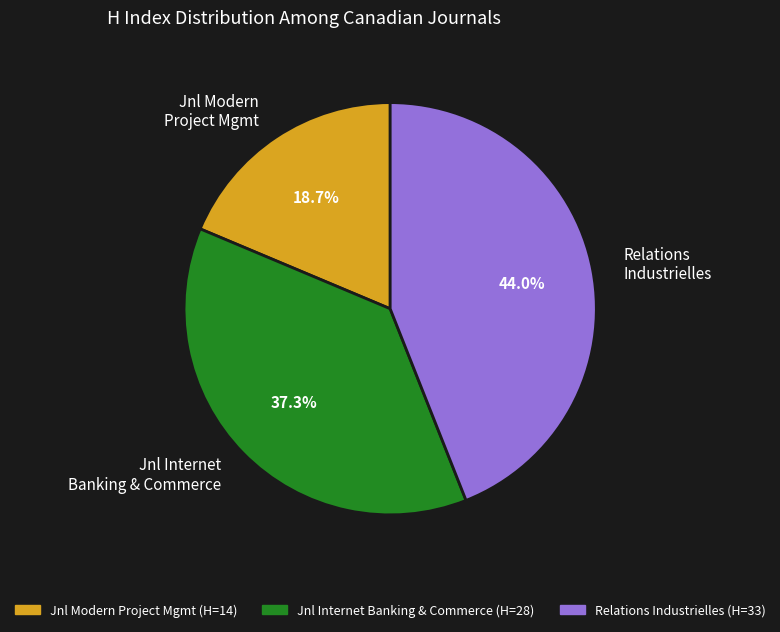

How many slices are in this pie chart?

3